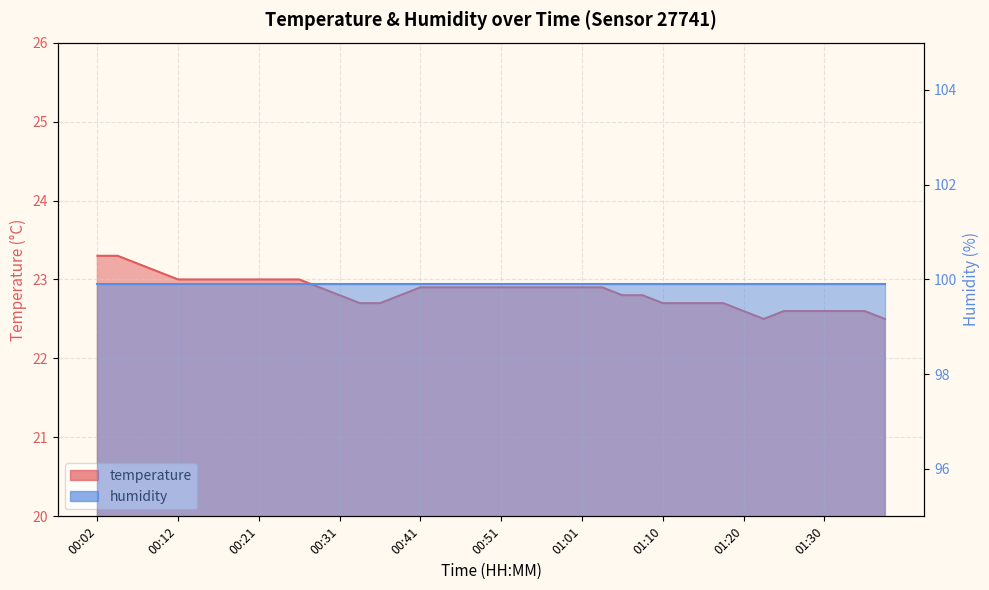

Which has a higher value, 00:29 or 00:14?

00:14